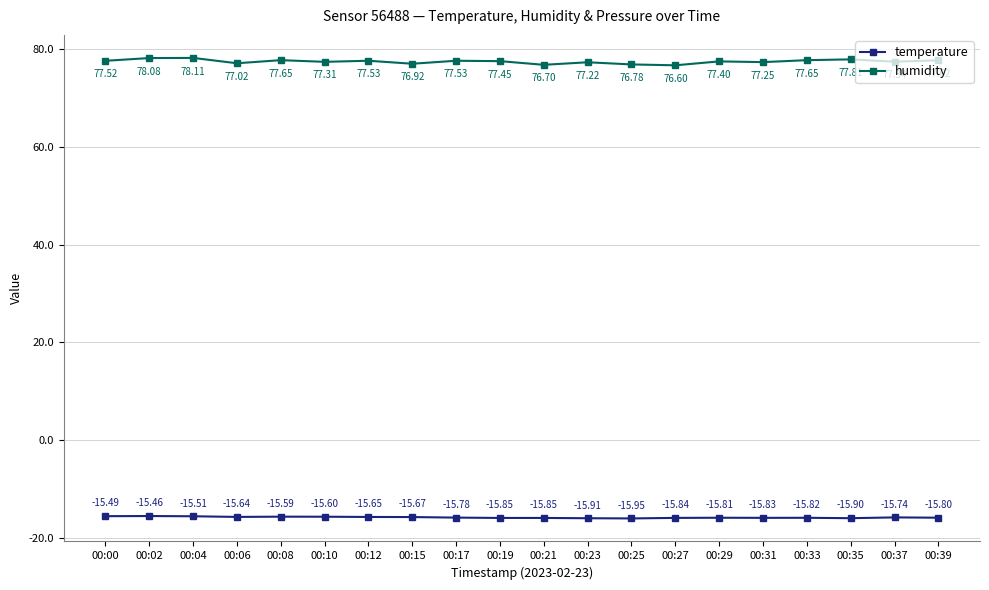

What is the difference between the temperature values at 00:33 and 00:35?

0.1